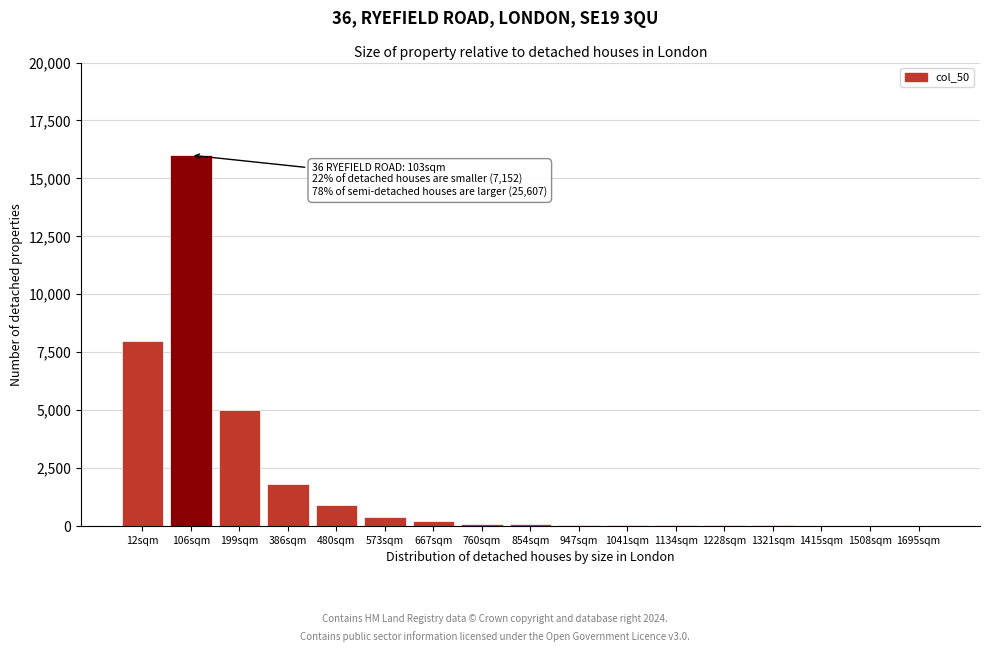

At which category does the chart reach its peak across all series?

106sqm